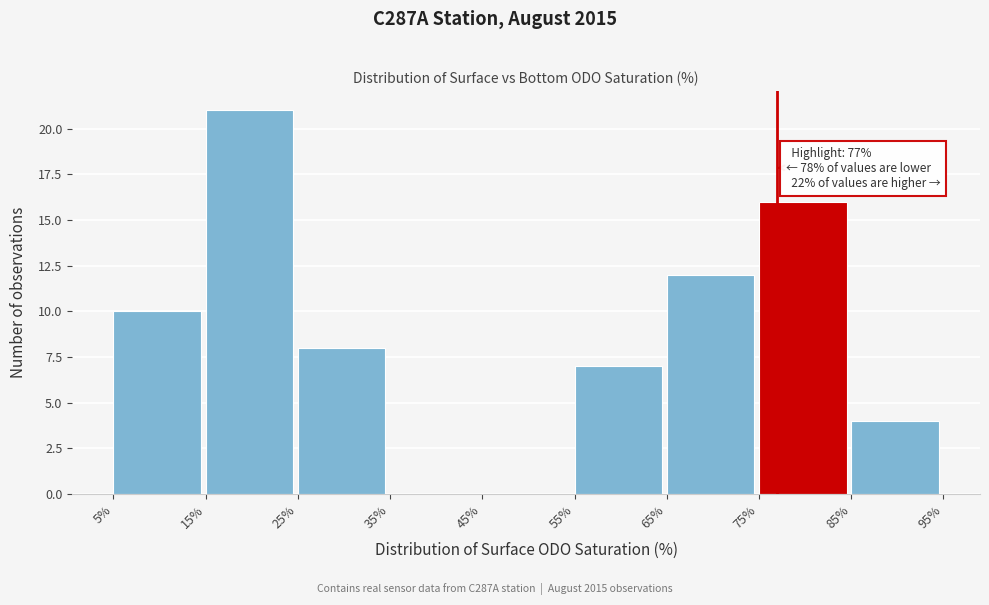

Over which range of the x-axis is the bar tallest?

15% to 25%